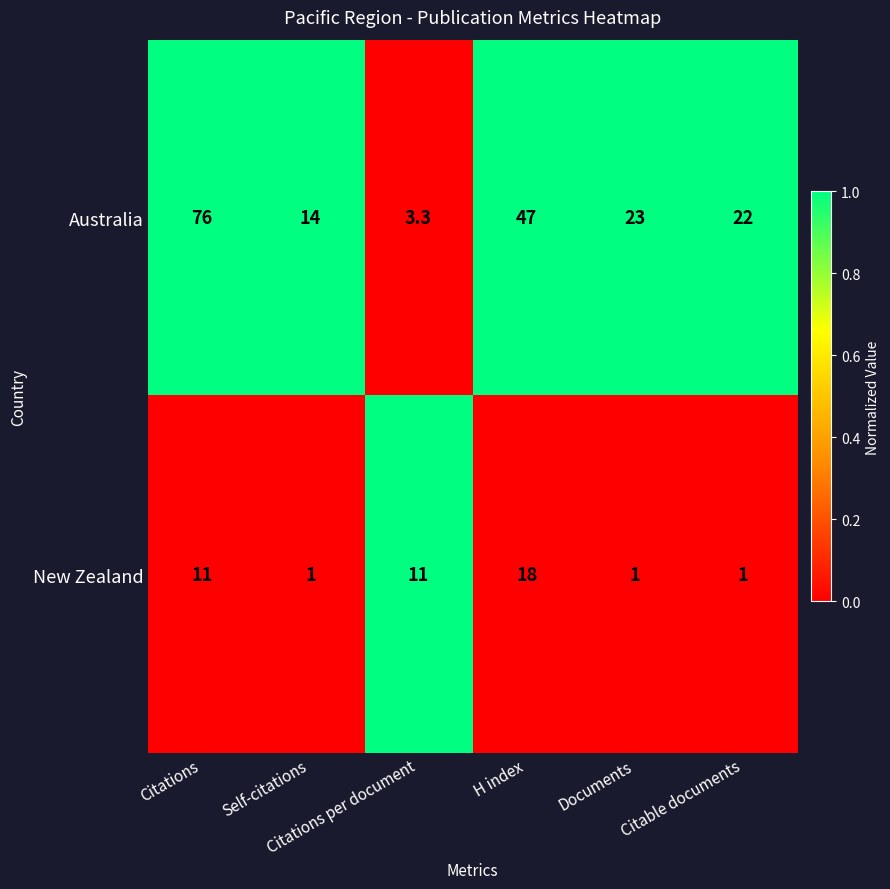

What is the difference between the maximum and minimum values in the Australia series?

72.7